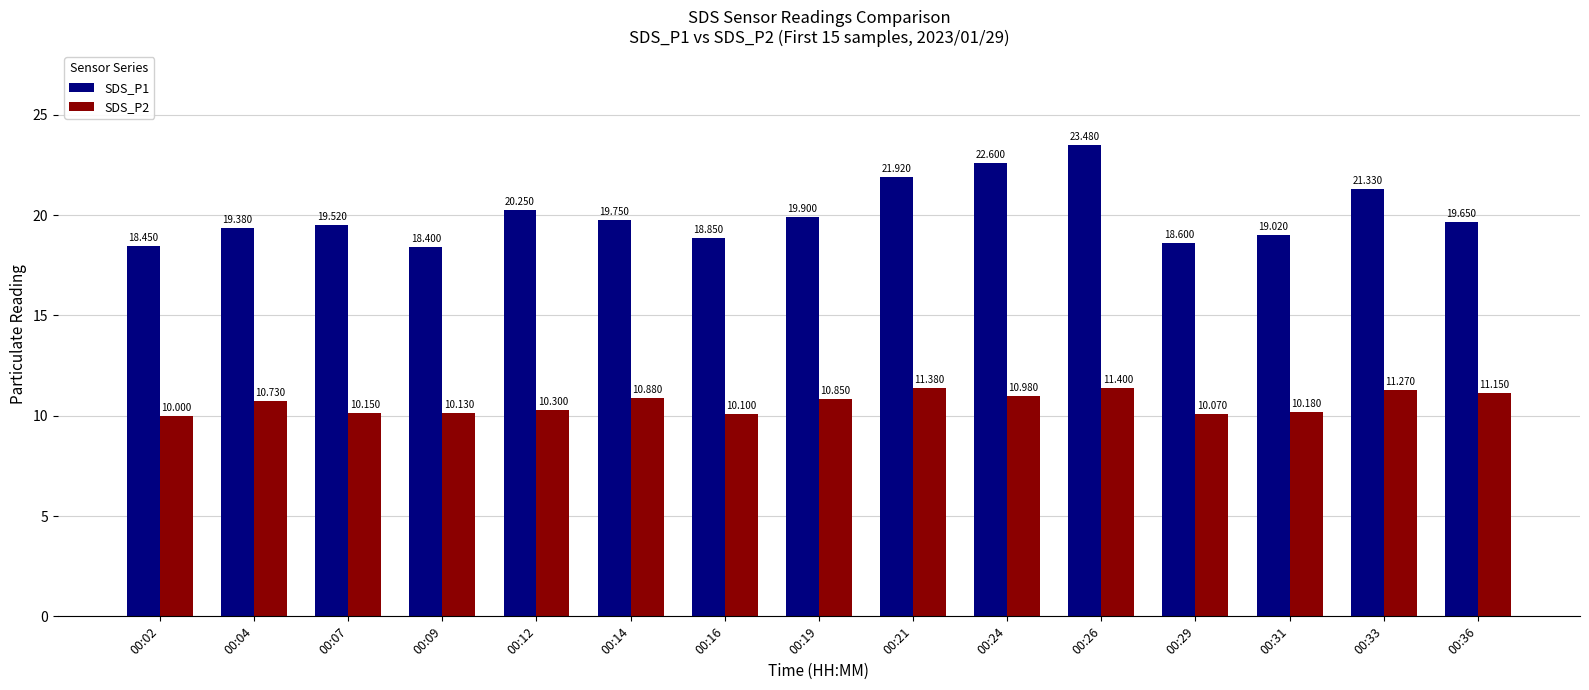

What are all the series names shown in the legend?

SDS_P1, SDS_P2